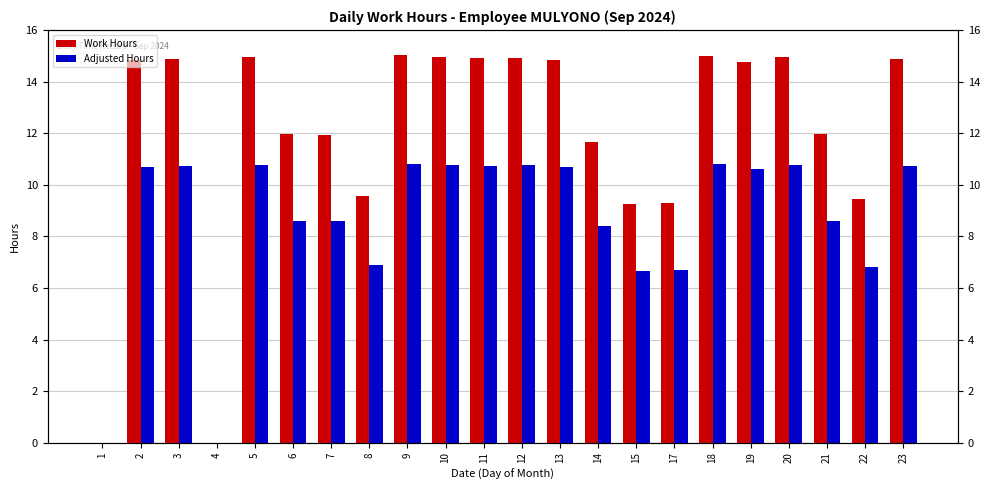

Reading left to right, transcribe all the data shown in this chart.

Work Hours: 0.0	14.8	14.9	0.0	14.9	12.0	11.9	9.6	15.0	15.0	14.9	14.9	14.8	11.7	9.3	9.3	15.0	14.7	14.9	11.9	9.4	14.9
Adjusted Hours: 0.0	10.7	10.7	0.0	10.8	8.6	8.6	6.9	10.8	10.8	10.7	10.8	10.7	8.4	6.7	6.7	10.8	10.6	10.8	8.6	6.8	10.7